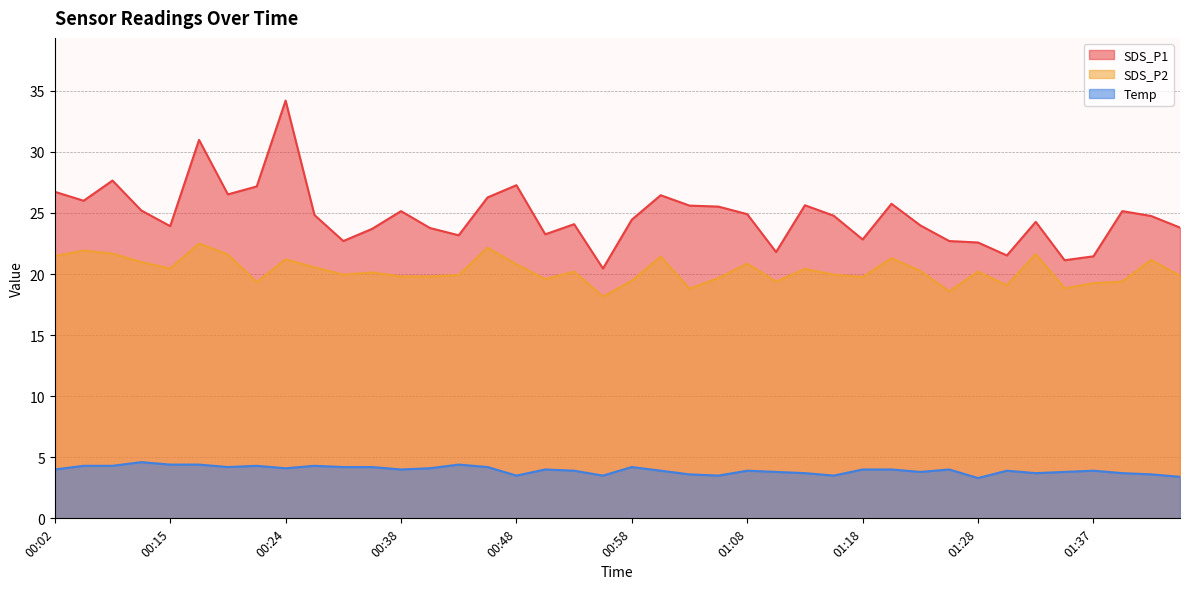

The value of SDS_P2 at 00:24 is 21.2. True or false?

True